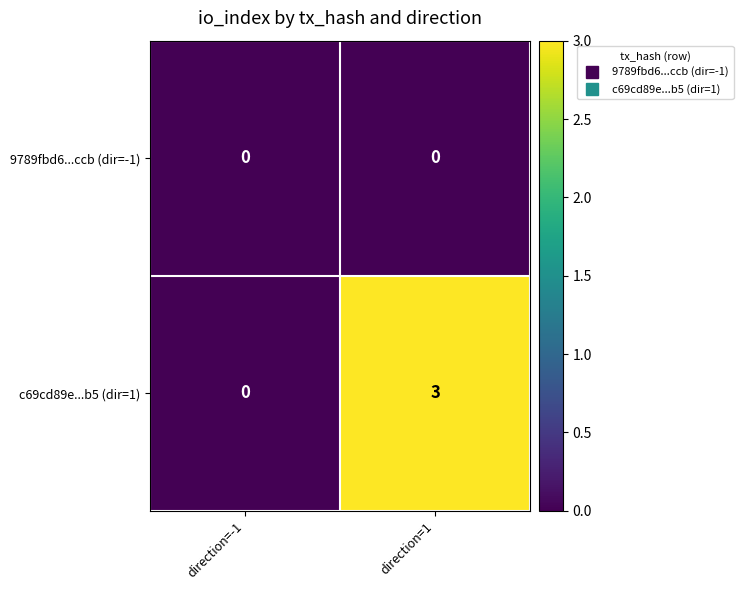

At direction=1, list the series in order from largest to smallest.

c69cd89e...b5 (dir=1), 9789fbd6...ccb (dir=-1)